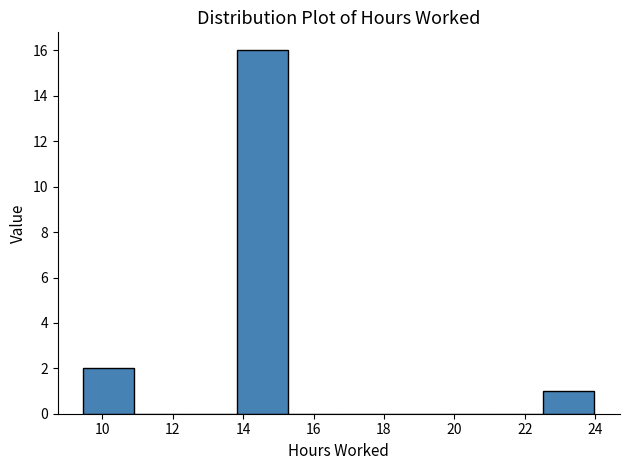

Reading left to right, transcribe this chart: for each bar, give the range it covers on the x-axis and its height. Neither the bar edges nor the heights are printed on the chart, so give them approximately, as read against the axes.

9.4 to 11.0: 2
11.0 to 12.4: 0
12.4 to 13.8: 0
13.8 to 15.2: 16
15.2 to 16.8: 0
16.8 to 18.2: 0
18.2 to 19.6: 0
19.6 to 21.0: 0
21.0 to 22.6: 0
22.6 to 24.0: 1